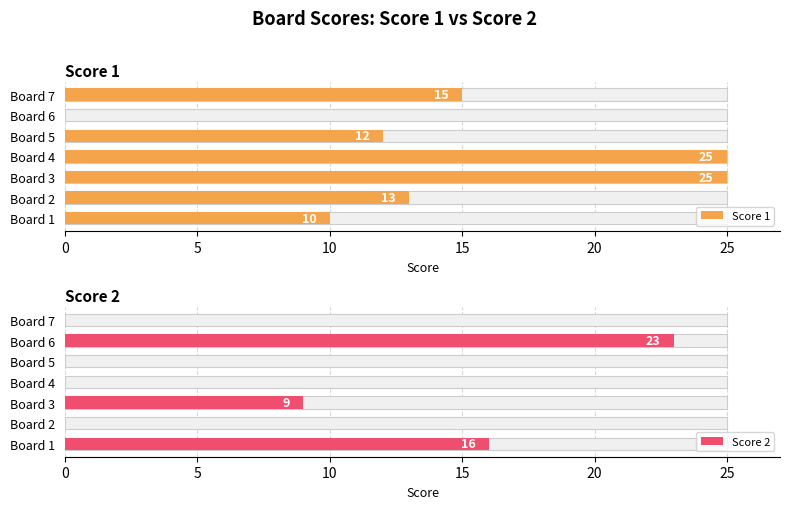

What is the total value across all series at Board 6?

23